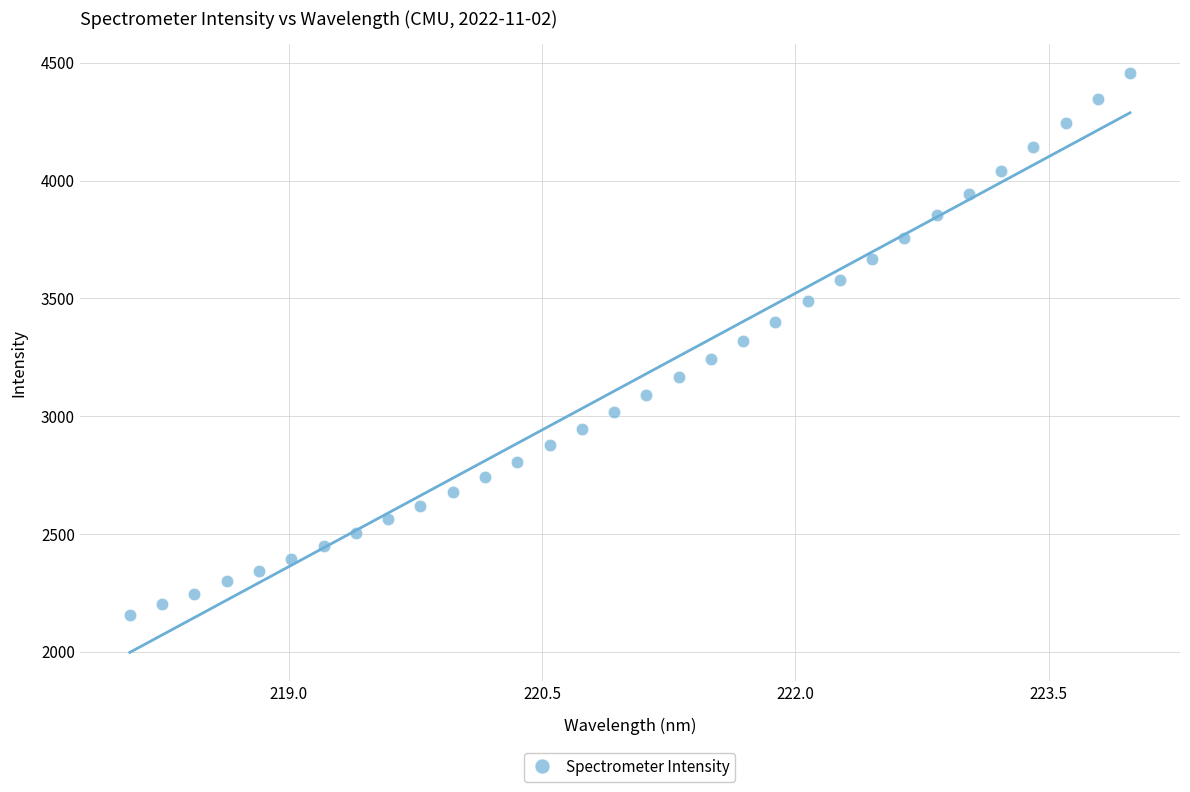

What is the range of X values (max minus min)?

5.9